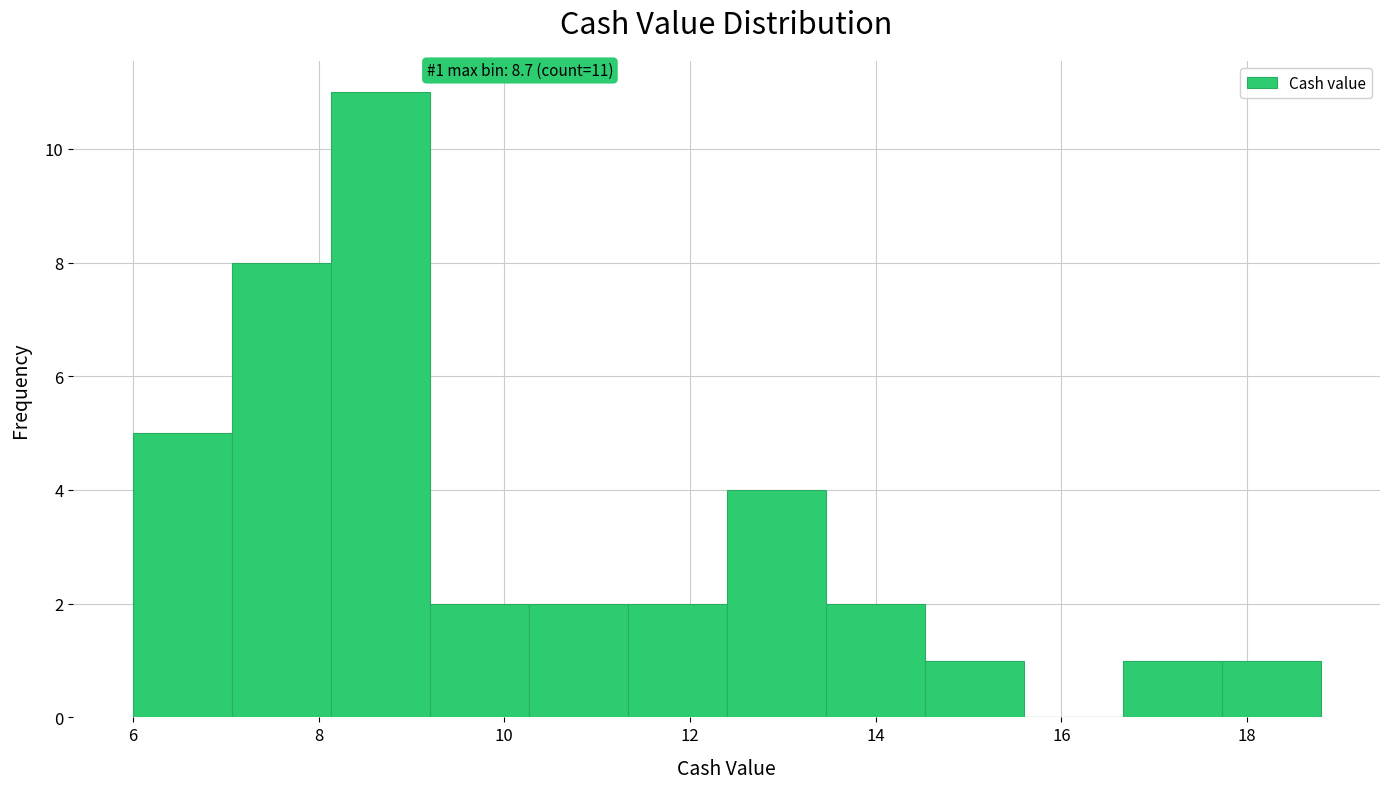

Over which range of the x-axis is the bar tallest?

8.2 to 9.2